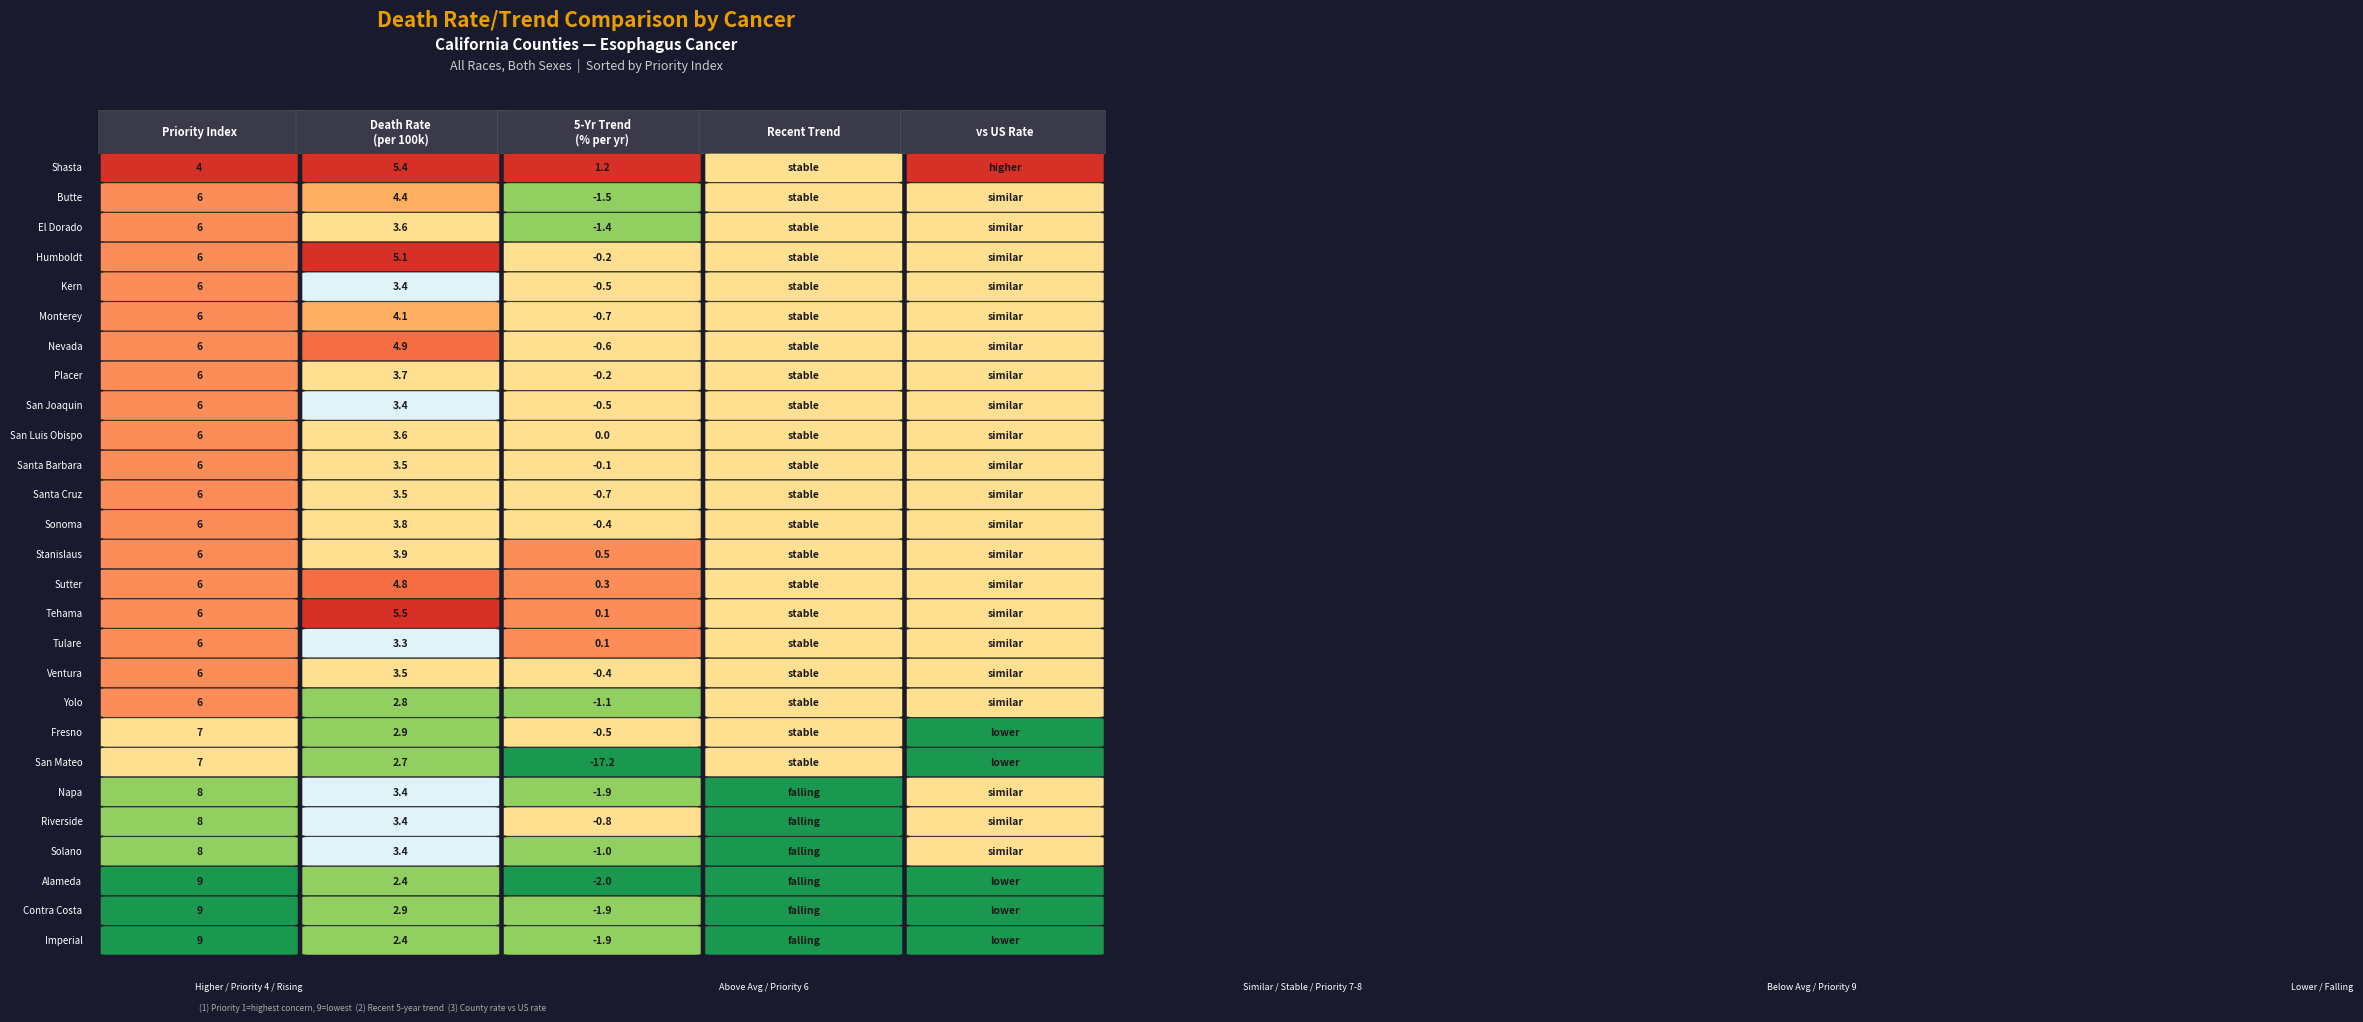

Is the value of Sonoma County at Age-Adjusted Death Rate greater than the value of San Luis Obispo County at Recent 5-Year Trend?

Yes